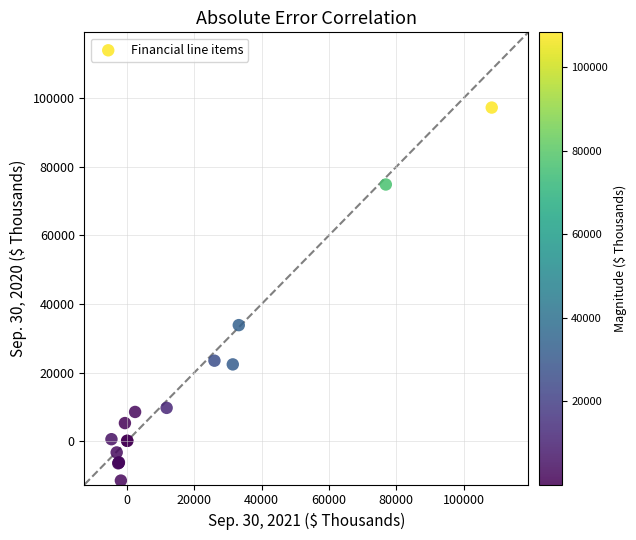

What Y value in the scatter plot is closest to 42913?

33862